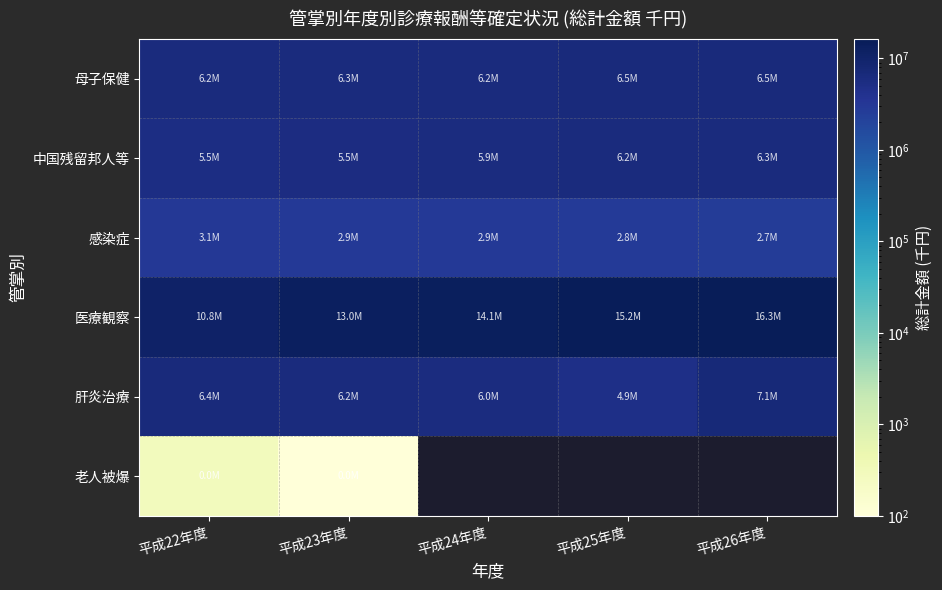

Is it true that 感染症 equals 2895862.8 at 平成23年度?

True